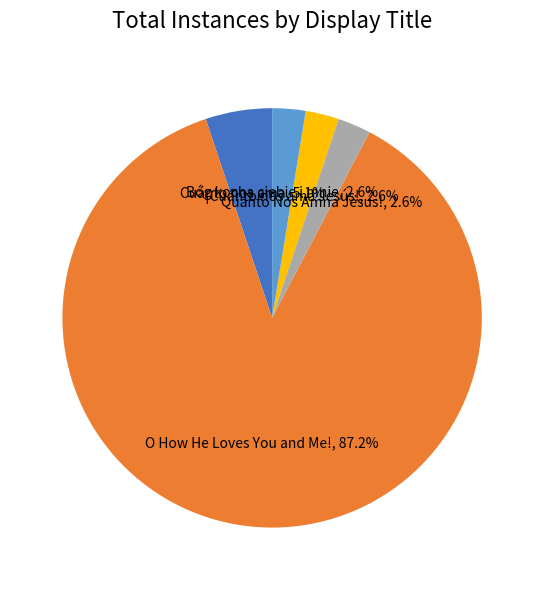

Does any single category account for the majority?

Yes